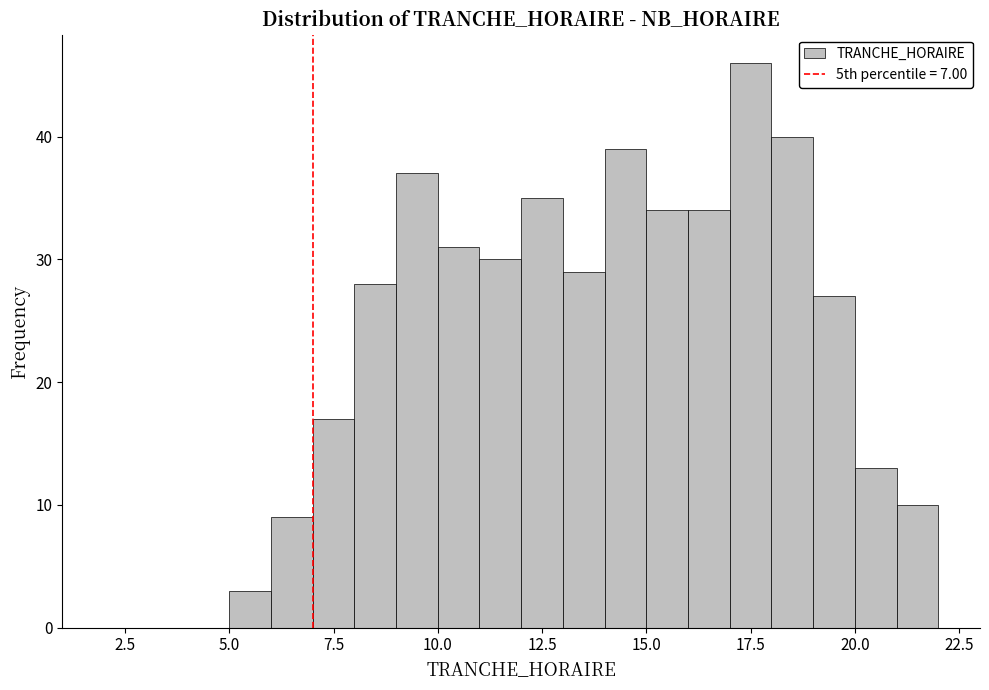

Read against the x-axis, roughly where is the centre of the tallest bar?

17.5